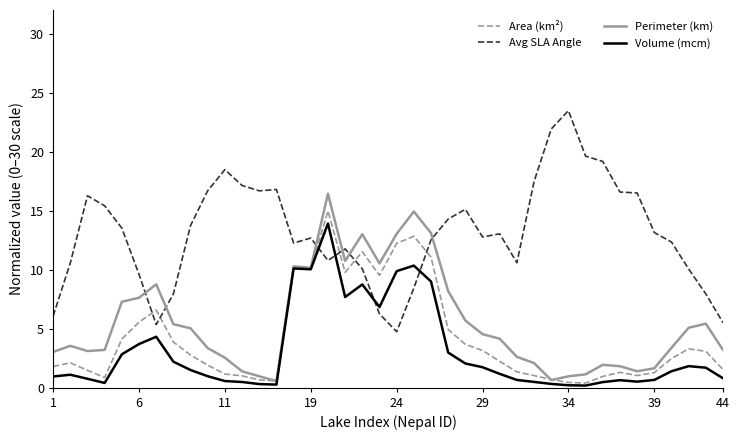

What is the sum of all Area (km²) values?

169.4